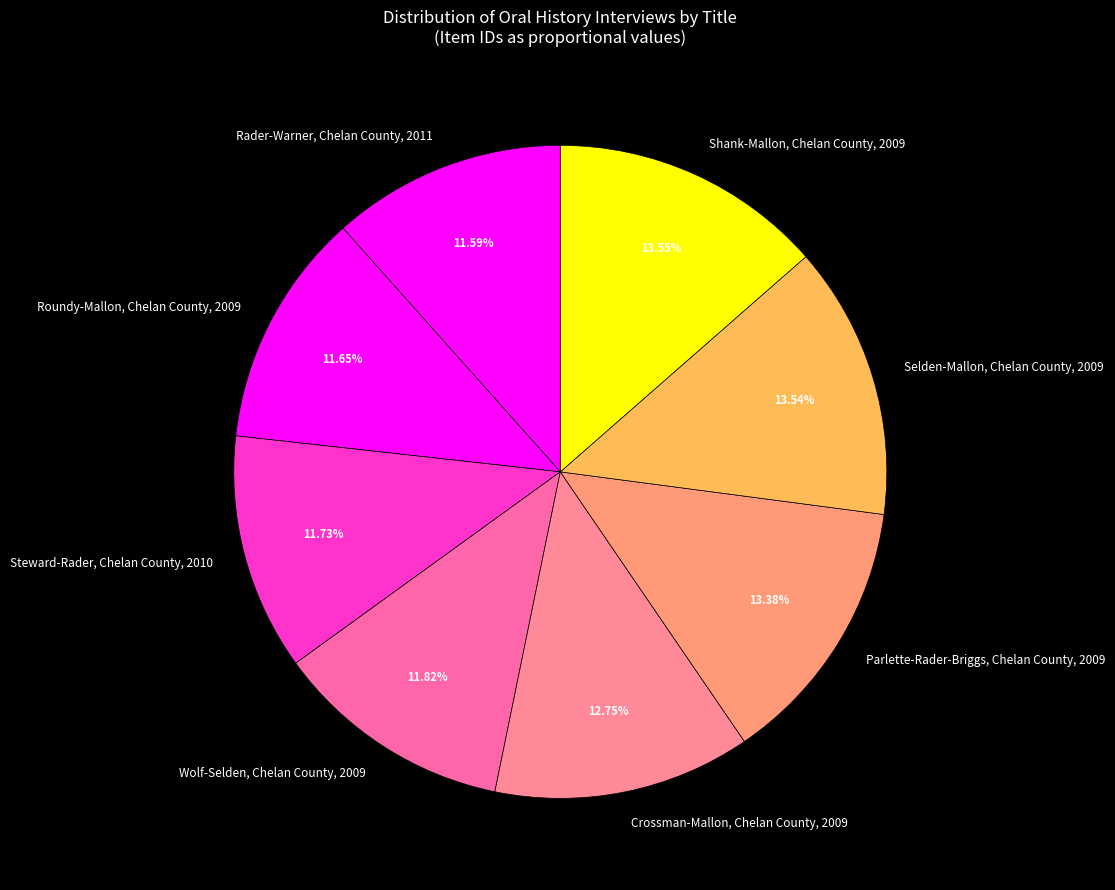

How many slices are in this pie chart?

8